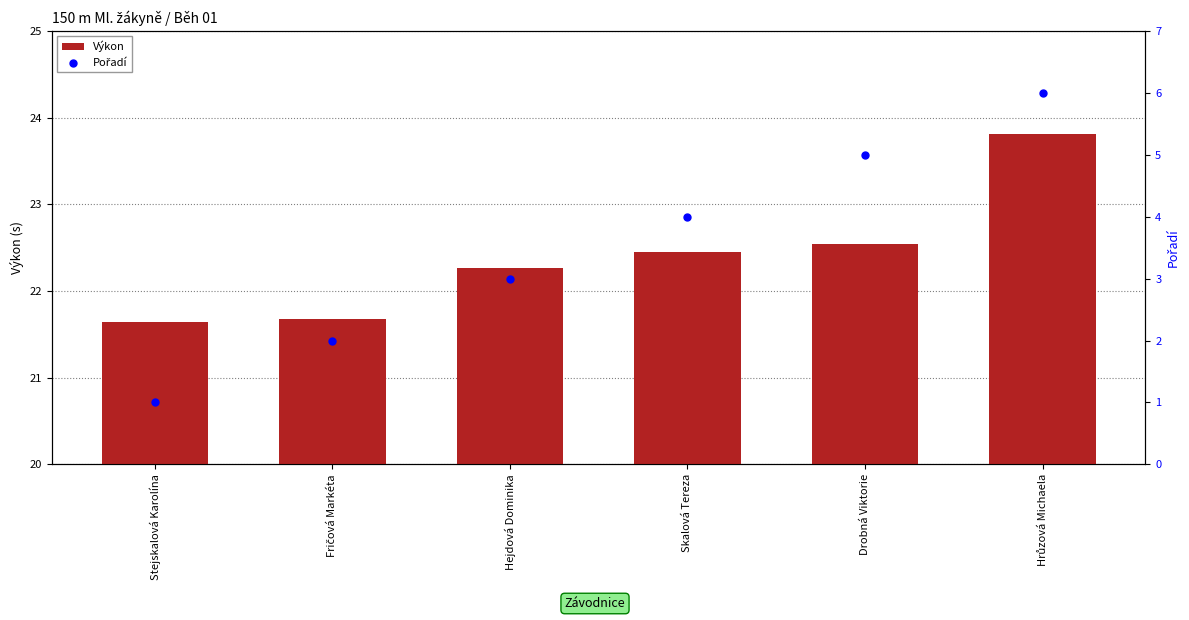

Which series has the largest Y range (max minus min)?

Pořadí